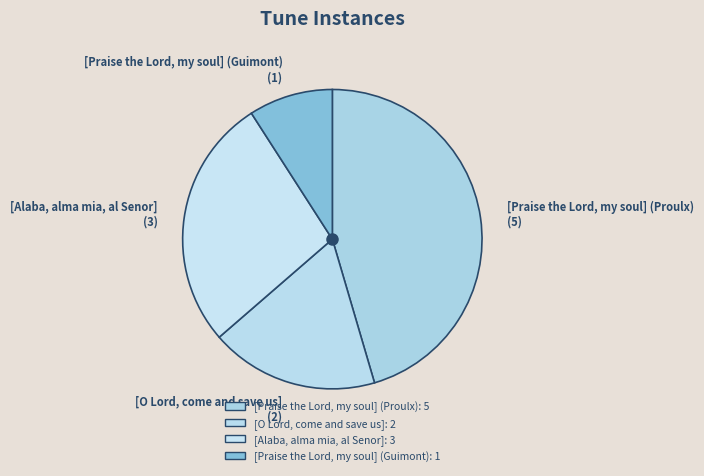

Approximately how many times larger is the value at [Praise the Lord, my soul] (Guimont) compared to [Alaba, alma mia, al Senor]?

0.3